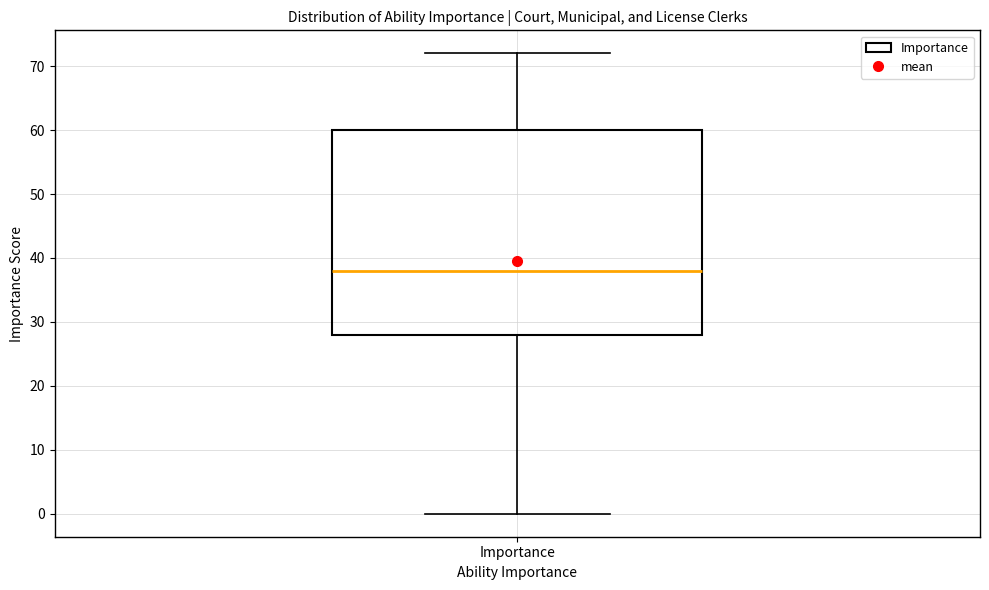

Transcribe this box plot: give where the median line is, the range the box spans, and where the two whiskers end, as read against the y-axis. The values are not printed on the chart, so give them approximately, as read against the axis.

median 38, box 28 to 60, whiskers 0 to 72